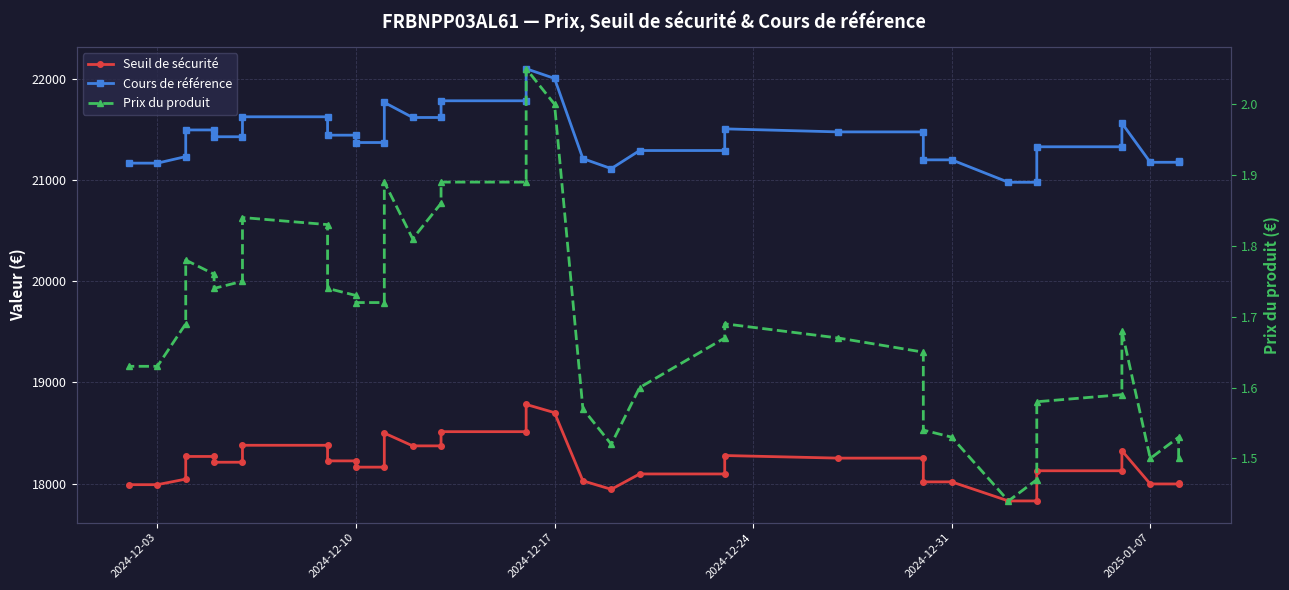

Which series has the largest total across all categories?

Cours de référence